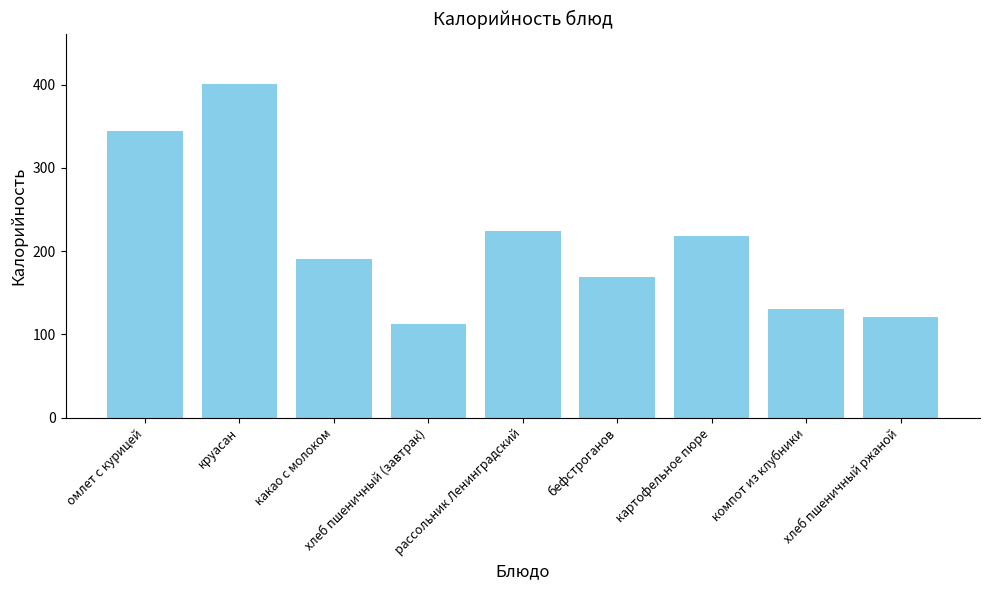

At which category does the chart reach its minimum across all series?

хлеб пшеничный (завтрак)